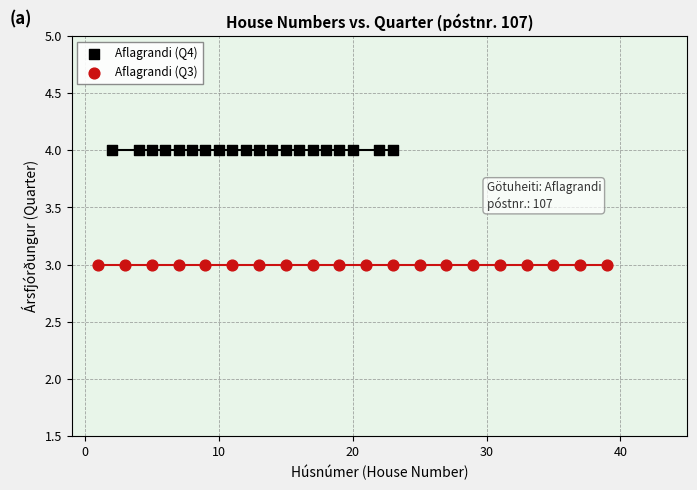

Which series reaches the maximum Y coordinate?

Aflagrandi (Q4)